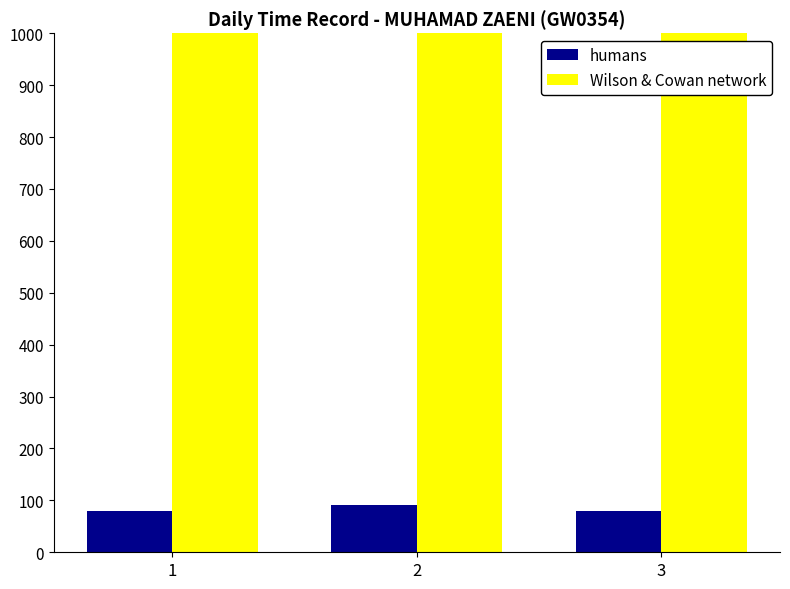

What is the sum of all humans values?

250.1